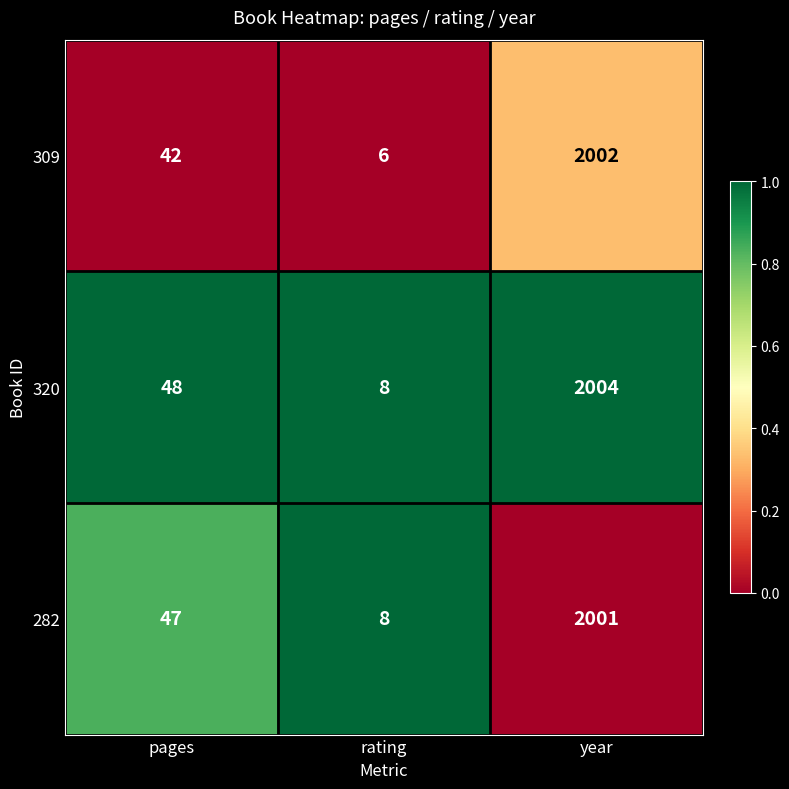

Rank the series by their average value, from lowest to highest.

309, 282, 320